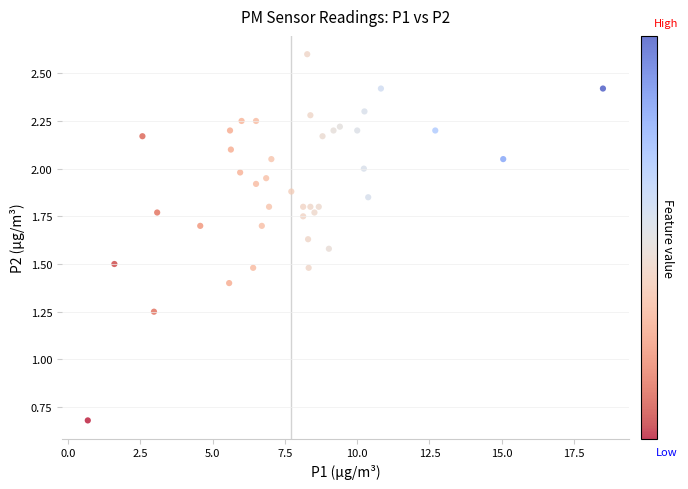

What is the range of X values (max minus min)?

17.8